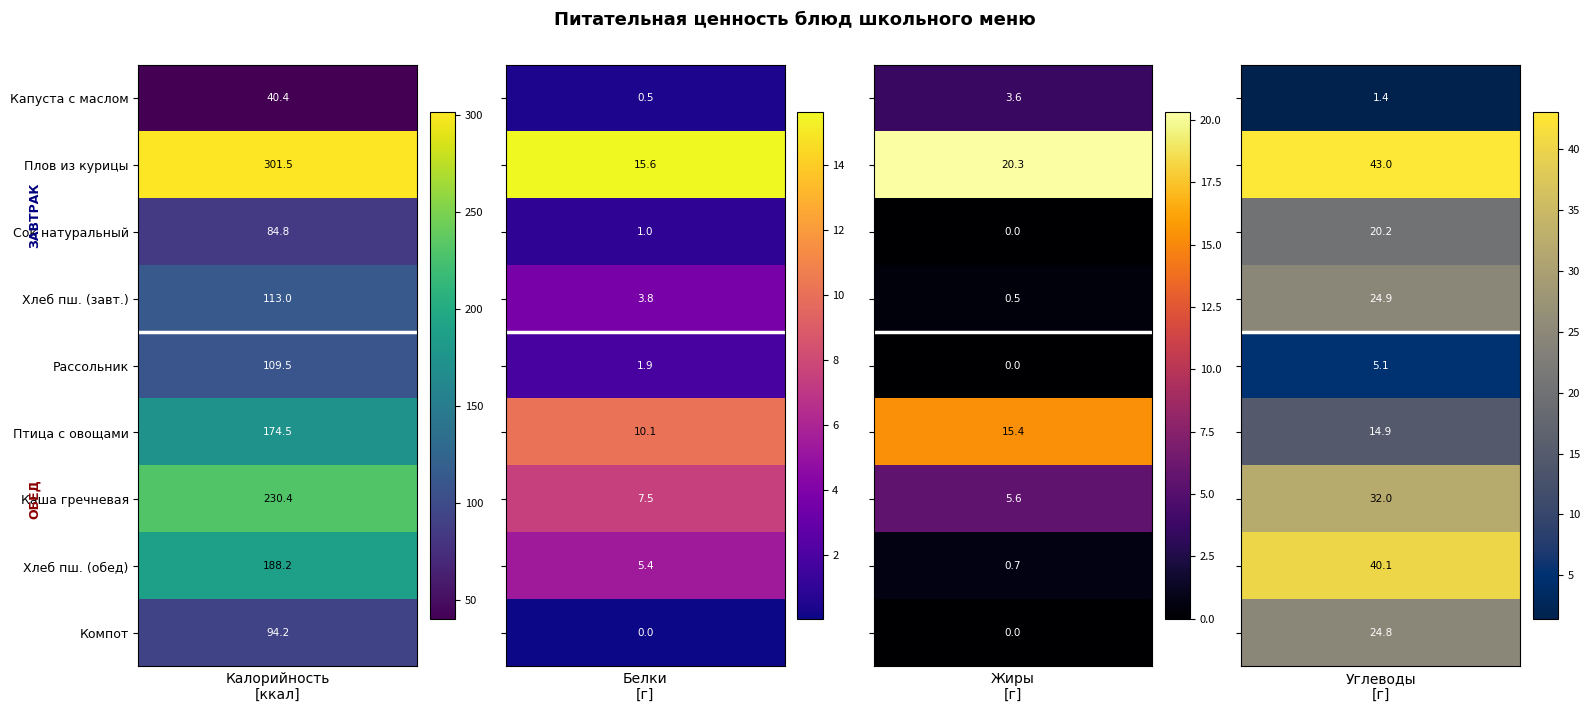

What is the difference between the maximum and minimum values in the Рассольник на курином бульоне series?

109.5